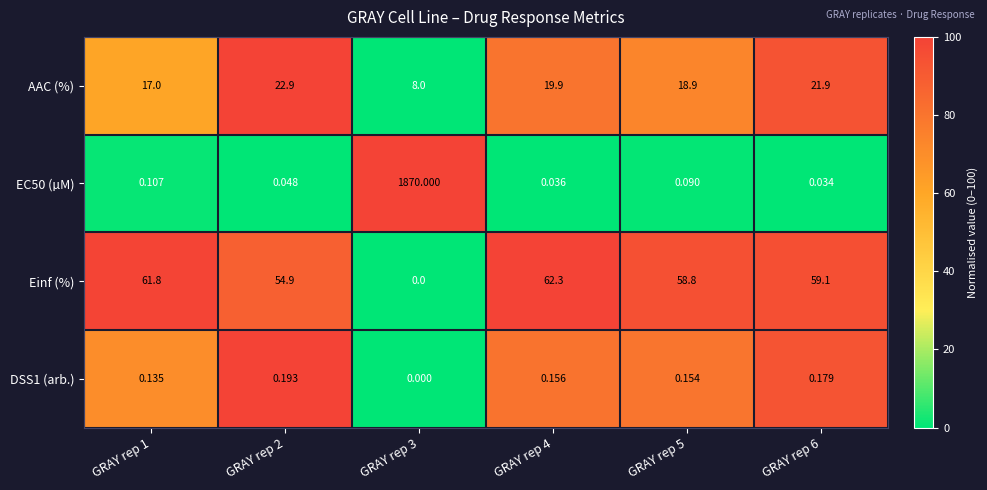

Is the value of EC50 (µM) at GRAY rep 4 greater than the value of AAC (%) at GRAY rep 4?

No